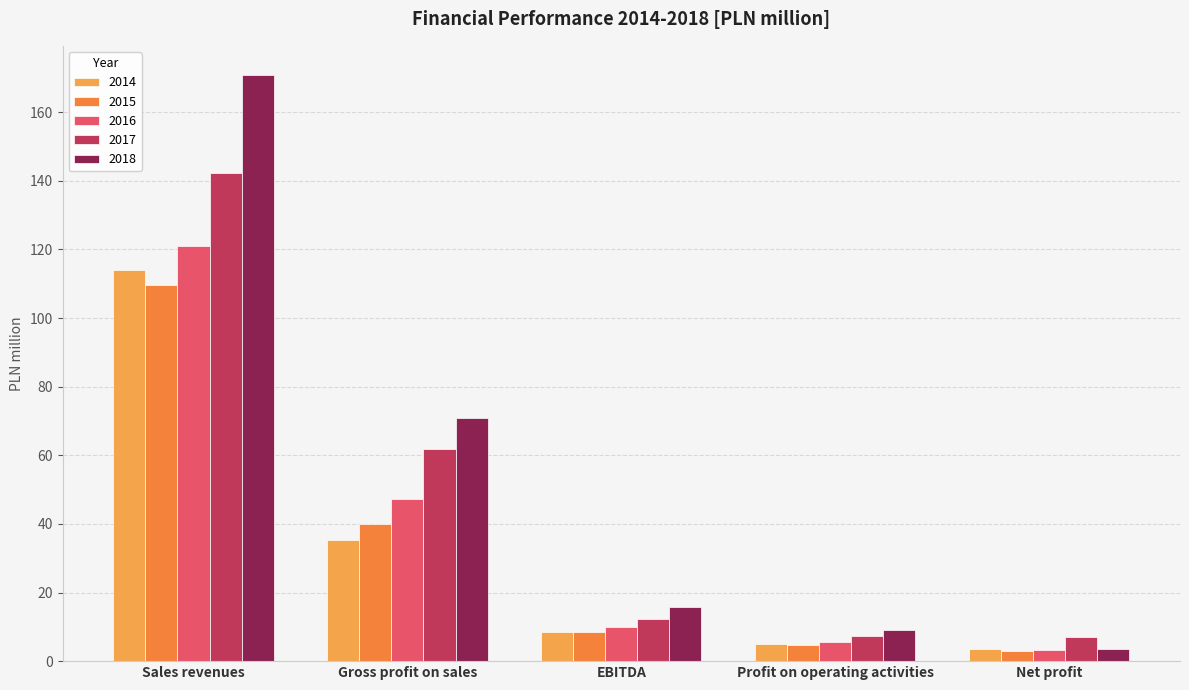

Which series changed the most between EBITDA and Net profit?

2018